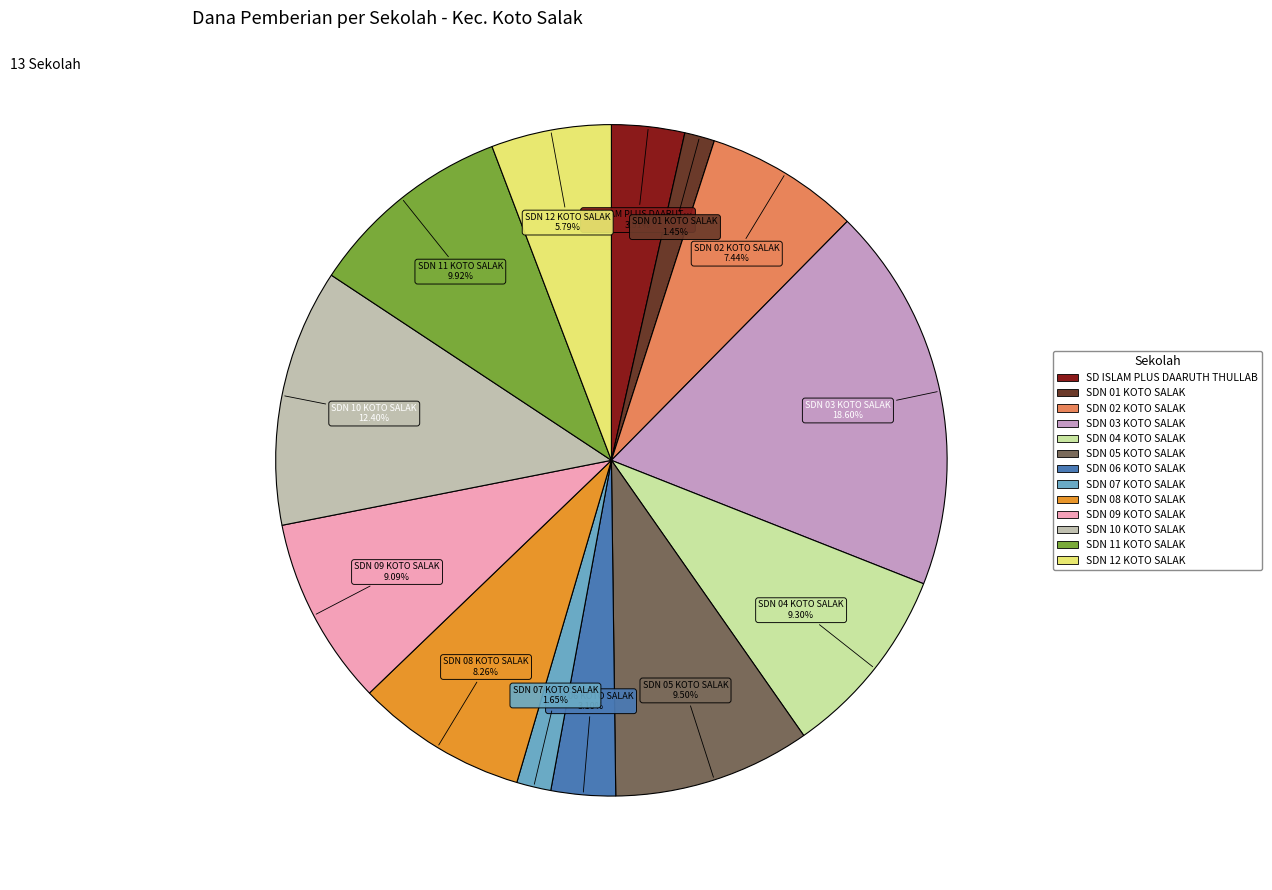

How many slices are in this pie chart?

13